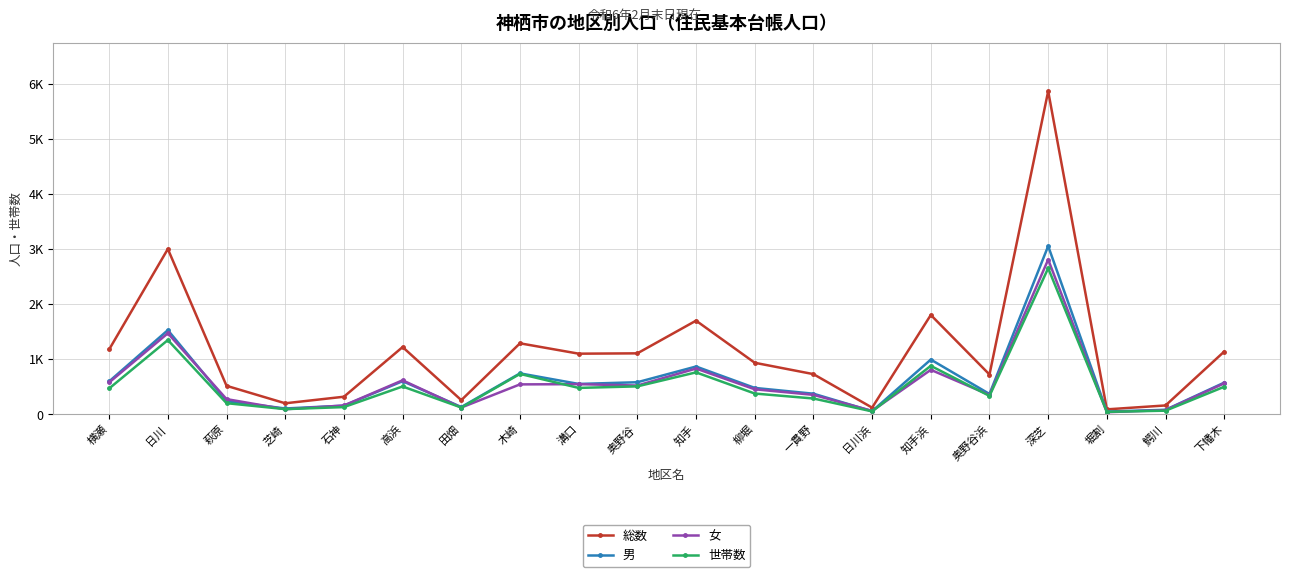

What position from the right is 田畑?

14